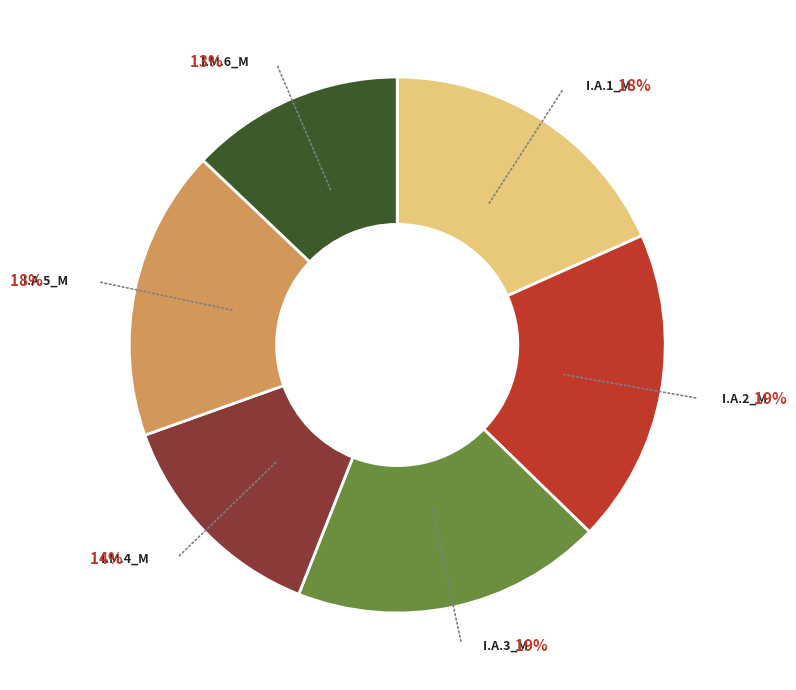

Is there a majority slice in this chart?

No